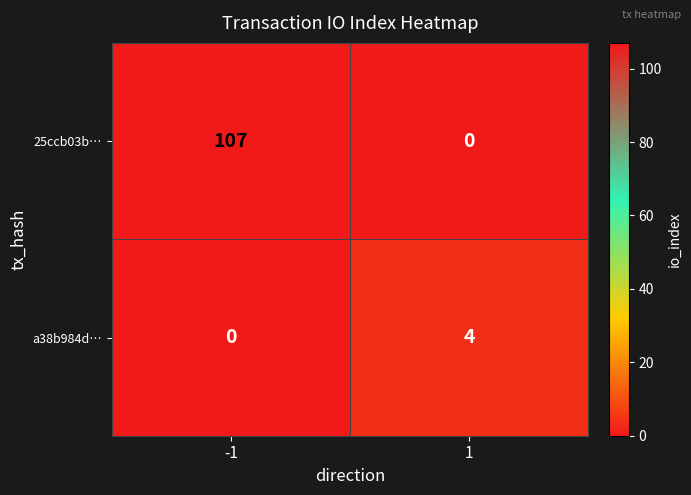

Is it true that 25ccb03b… equals 74 at -1?

False